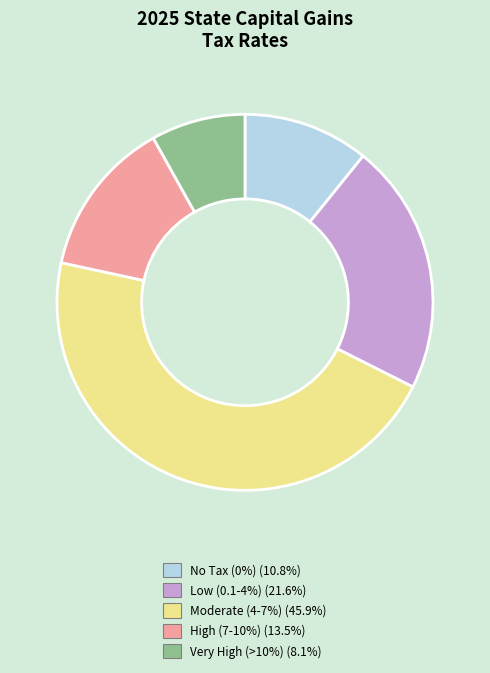

Count the number of slices in the pie.

5